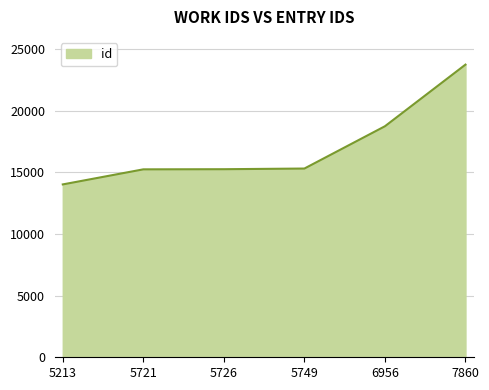

Is it true that the value at 5726 is 8745?

False